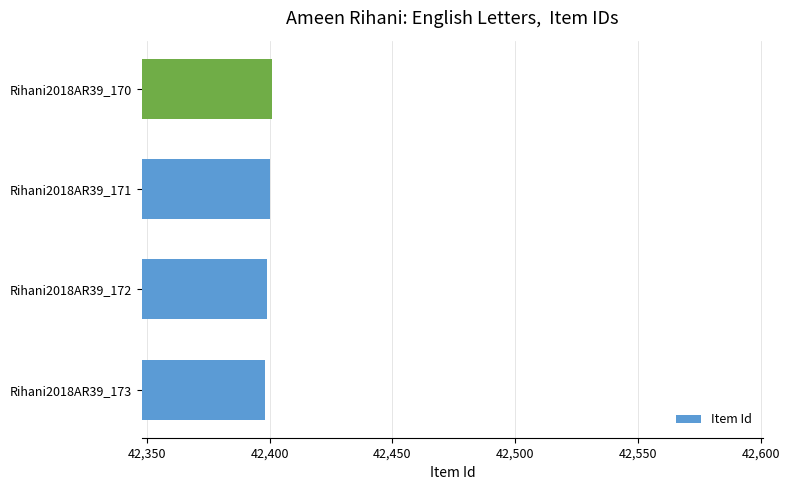

The chart shows a value of 42399 at Rihani2018AR39_172. True or false?

True